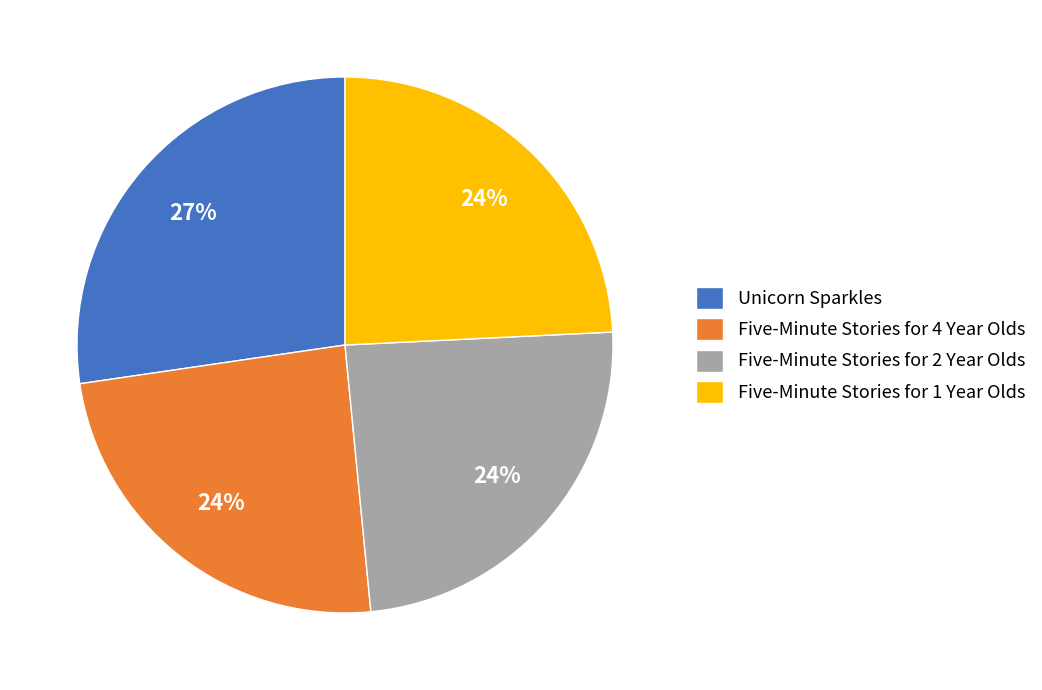

Which slice is the largest?

Unicorn Sparkles